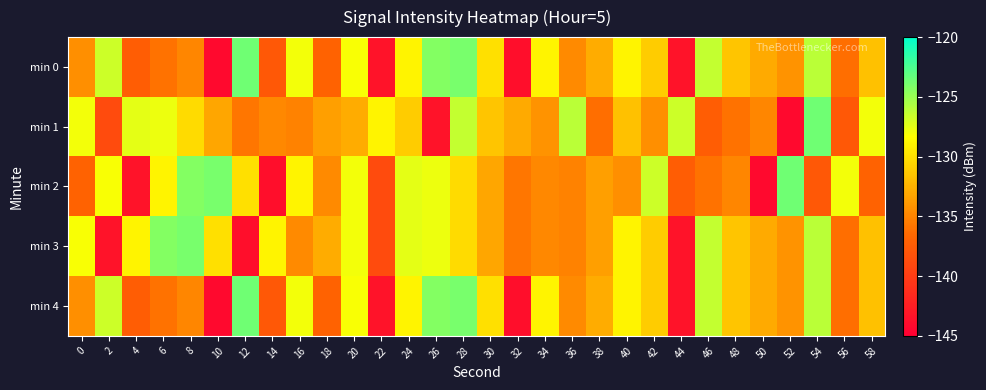

Reading right to left, list all the values displayed in this chart.

min 0: 58=-131.6	56=-136.2	54=-126.1	52=-134.2	50=-132.9	48=-131.5	46=-126.4	44=-143.4	42=-131.1	40=-128.9	38=-132.8	36=-134.7	34=-128.9	32=-143.8	30=-130.0	28=-123.9	26=-124.4	24=-128.9	22=-143.4	20=-128.2	18=-136.9	16=-127.9	14=-137.7	12=-123.7	10=-144.2	8=-134.9	6=-136.0	4=-137.3	2=-126.7	0=-134.4
min 1: 58=-127.9	56=-137.7	54=-123.7	52=-144.2	50=-134.9	48=-136.0	46=-137.3	44=-126.7	42=-134.4	40=-131.6	38=-136.2	36=-126.1	34=-134.2	32=-132.9	30=-131.5	28=-126.4	26=-143.4	24=-131.1	22=-128.9	20=-132.8	18=-133.5	16=-135.1	14=-134.8	12=-135.8	10=-133.2	8=-130.3	6=-127.8	4=-127.5	2=-138.8	0=-128.0
min 2: 58=-136.9	56=-127.9	54=-137.7	52=-123.7	50=-144.2	48=-134.9	46=-136.0	44=-137.3	42=-126.7	40=-134.4	38=-133.5	36=-135.1	34=-134.8	32=-135.8	30=-133.2	28=-130.3	26=-127.8	24=-127.5	22=-138.8	20=-128.0	18=-134.7	16=-128.9	14=-143.8	12=-130.0	10=-123.9	8=-124.4	6=-128.9	4=-143.4	2=-128.2	0=-136.9
min 3: 58=-131.6	56=-136.2	54=-126.1	52=-134.2	50=-132.9	48=-131.5	46=-126.4	44=-143.4	42=-131.1	40=-128.9	38=-133.5	36=-135.1	34=-134.8	32=-135.8	30=-133.2	28=-130.3	26=-127.8	24=-127.5	22=-138.8	20=-128.0	18=-132.8	16=-134.7	14=-128.9	12=-143.8	10=-130.0	8=-123.9	6=-124.4	4=-128.9	2=-143.4	0=-128.2
min 4: 58=-131.6	56=-136.2	54=-126.1	52=-134.2	50=-132.9	48=-131.5	46=-126.4	44=-143.4	42=-131.1	40=-128.9	38=-132.8	36=-134.7	34=-128.9	32=-143.8	30=-130.0	28=-123.9	26=-124.4	24=-128.9	22=-143.4	20=-128.2	18=-136.9	16=-127.9	14=-137.7	12=-123.7	10=-144.2	8=-134.9	6=-136.0	4=-137.3	2=-126.7	0=-134.4